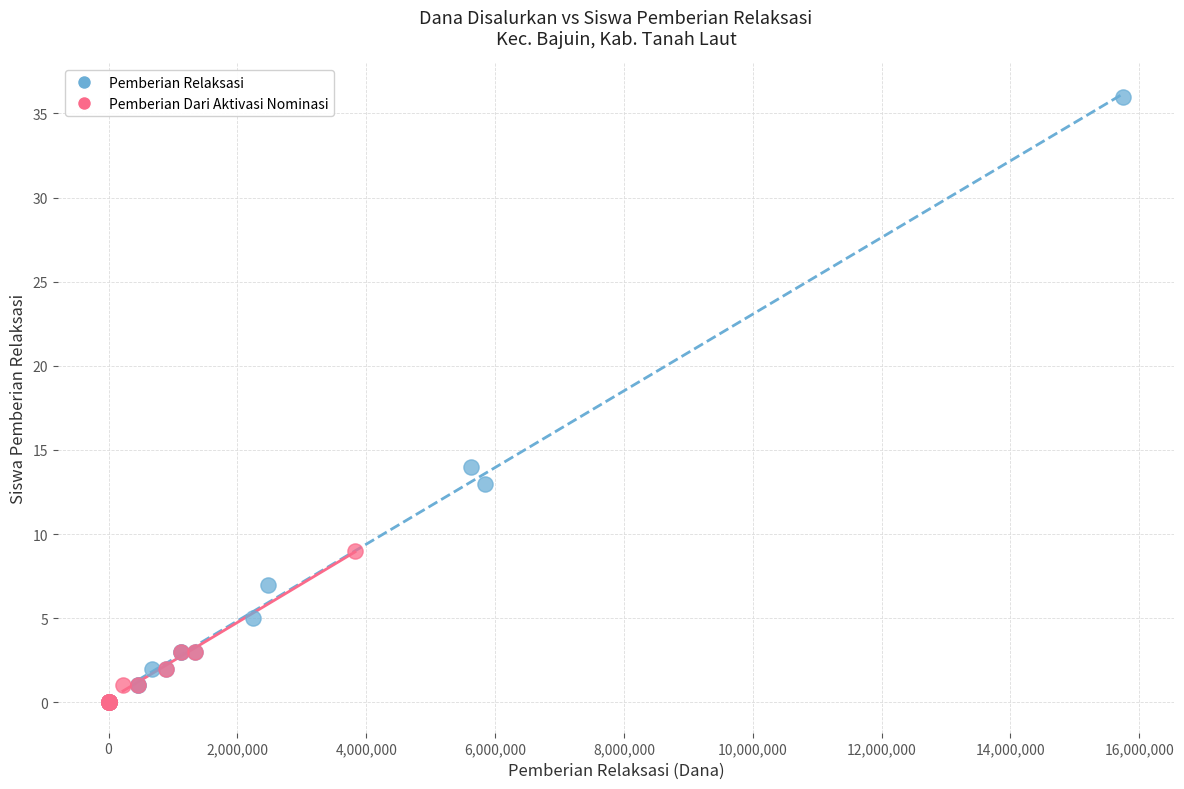

Which series reaches the maximum Y coordinate?

Pemberian Relaksasi